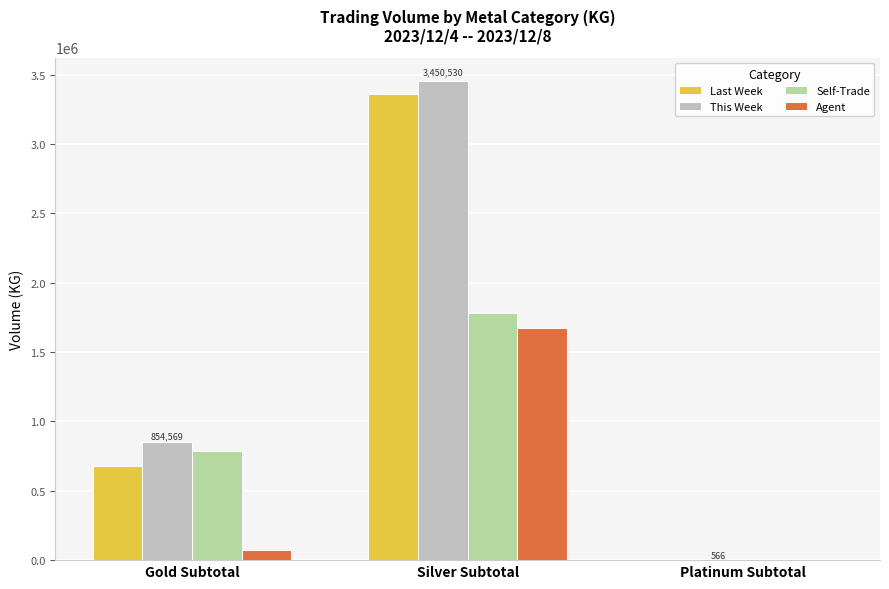

Between Silver Subtotal and Platinum Subtotal, which series saw the biggest shift?

This Week